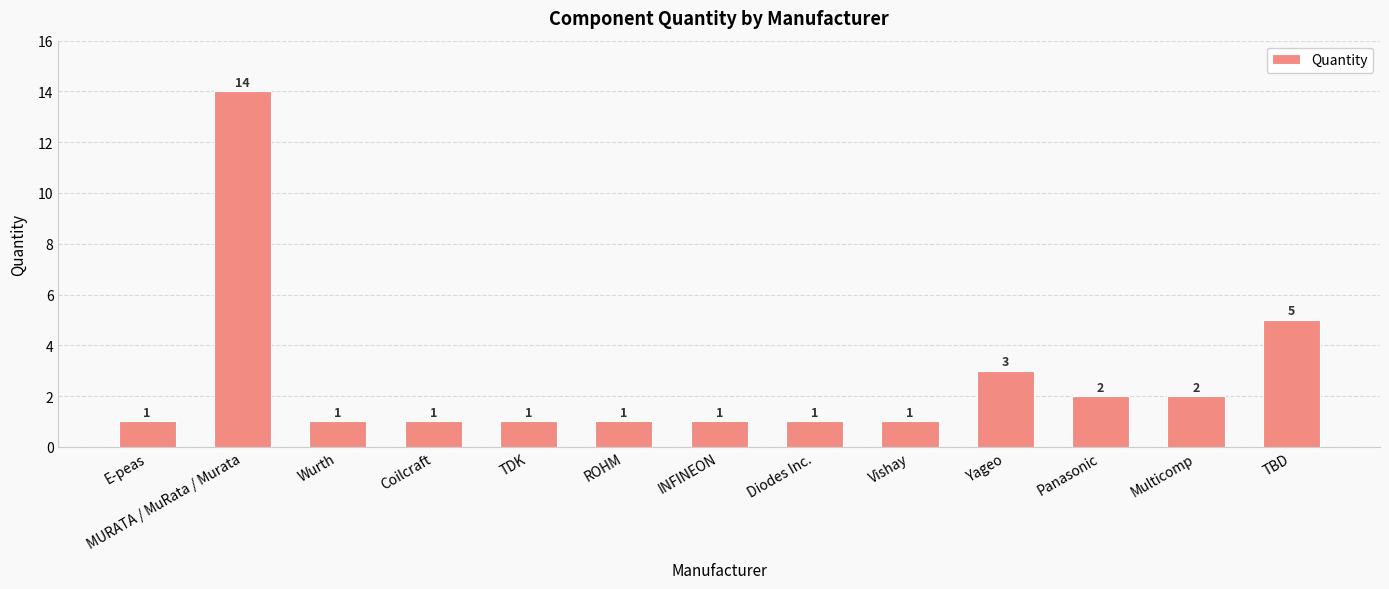

At which label is the value closest to 7?

TBD